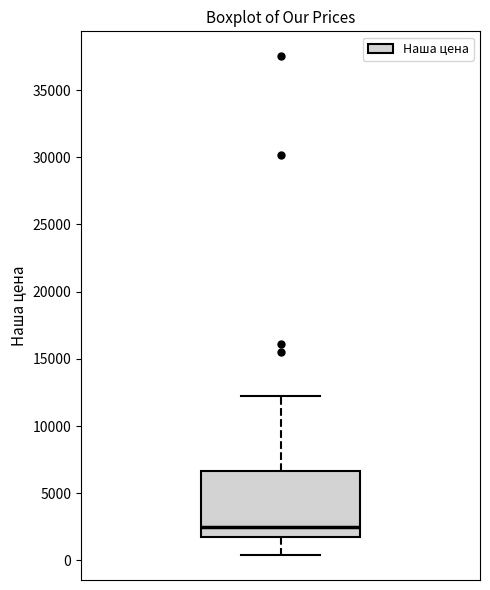

Transcribe this box plot: give where the median line is, the range the box spans, and where the two whiskers end, as read against the y-axis. The values are not printed on the chart, so give them approximately, as read against the axis.

median 2500, box 2000 to 6500, whiskers 500 to 12000